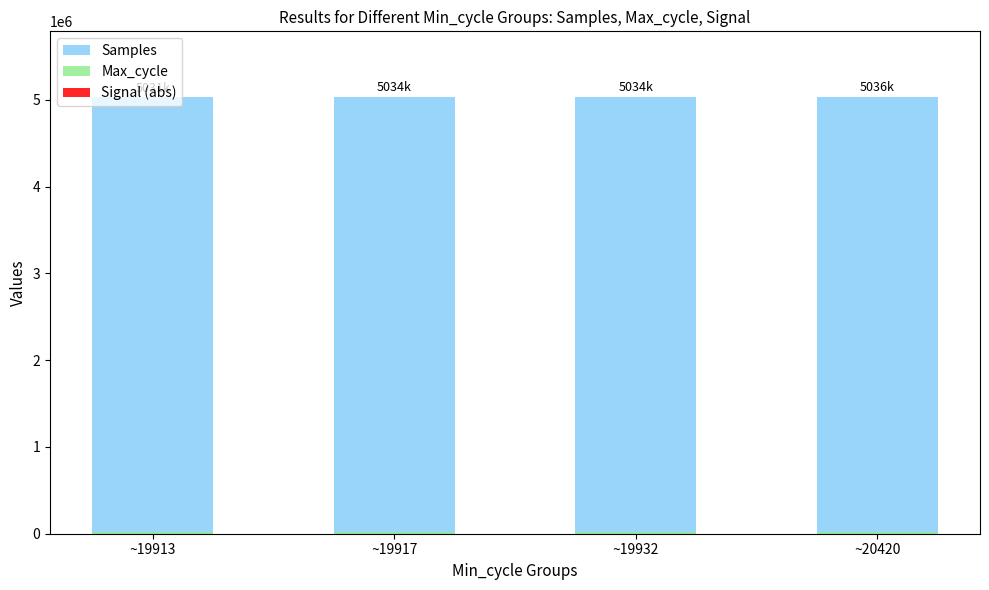

True or false: Samples has a value of 6943211 at ~19913.

False